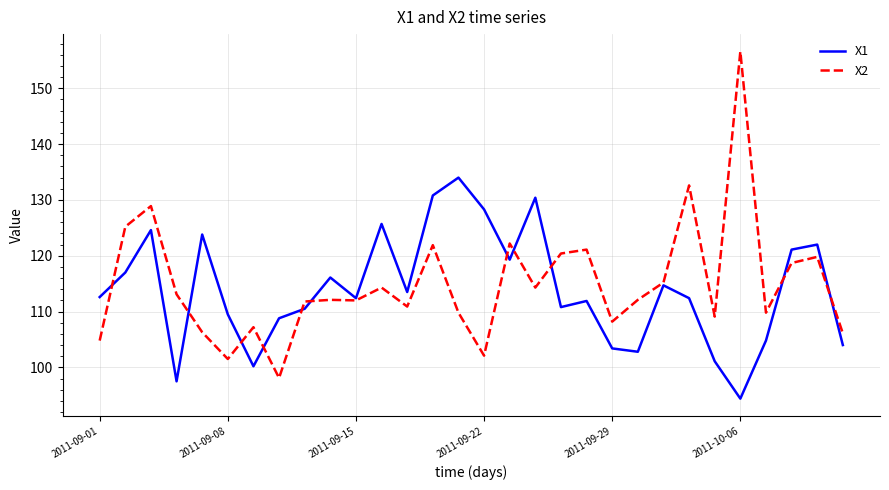

Which series has the largest range (max minus min)?

X2